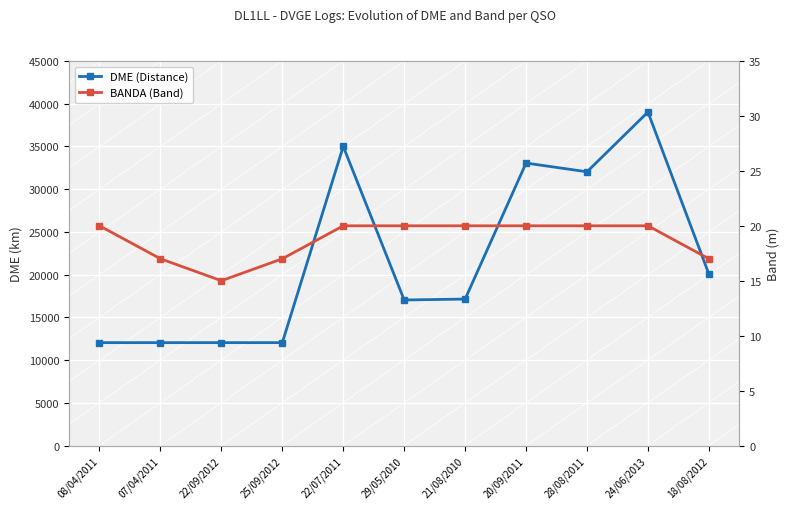

Which category has the highest value in the BANDA (Band) series?

08/04/2011